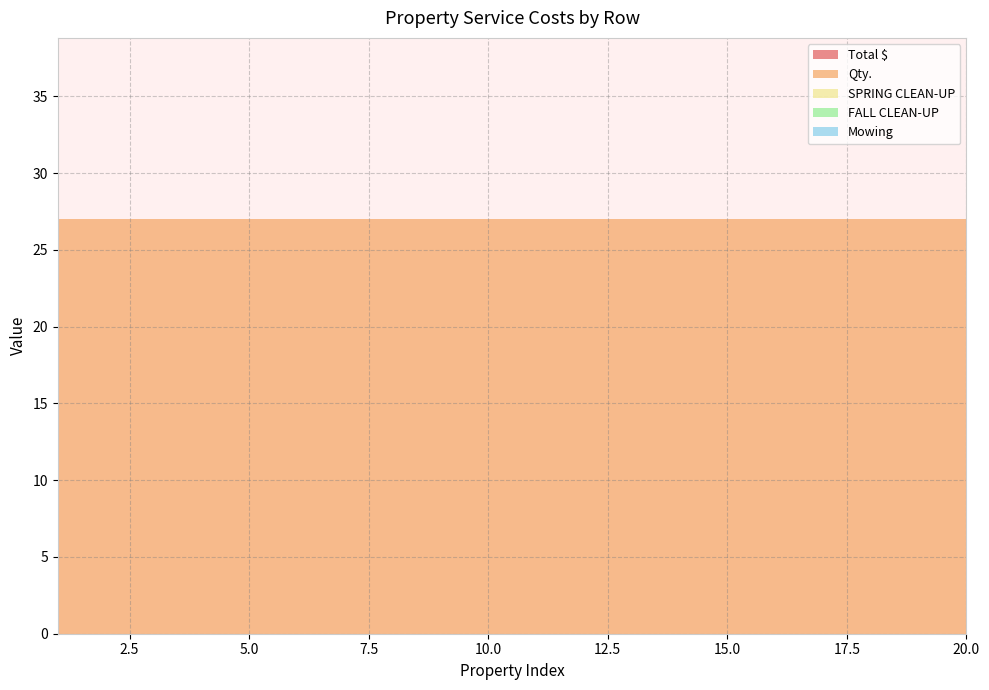

Reading left to right, extract all data points from this chart.

Total $: 0	0	0	0	0	0	0	0	0	0	0	0	0	0	0	0	0	0	0	0
Qty.: 27	27	27	27	27	27	27	27	27	27	27	27	27	27	27	27	27	27	27	27
SPRING CLEAN-UP: 0	0	0	0	0	0	0	0	0	0	0	0	0	0	0	0	0	0	0	0
FALL CLEAN-UP: 0	0	0	0	0	0	0	0	0	0	0	0	0	0	0	0	0	0	0	0
Mowing: 0	0	0	0	0	0	0	0	0	0	0	0	0	0	0	0	0	0	0	0